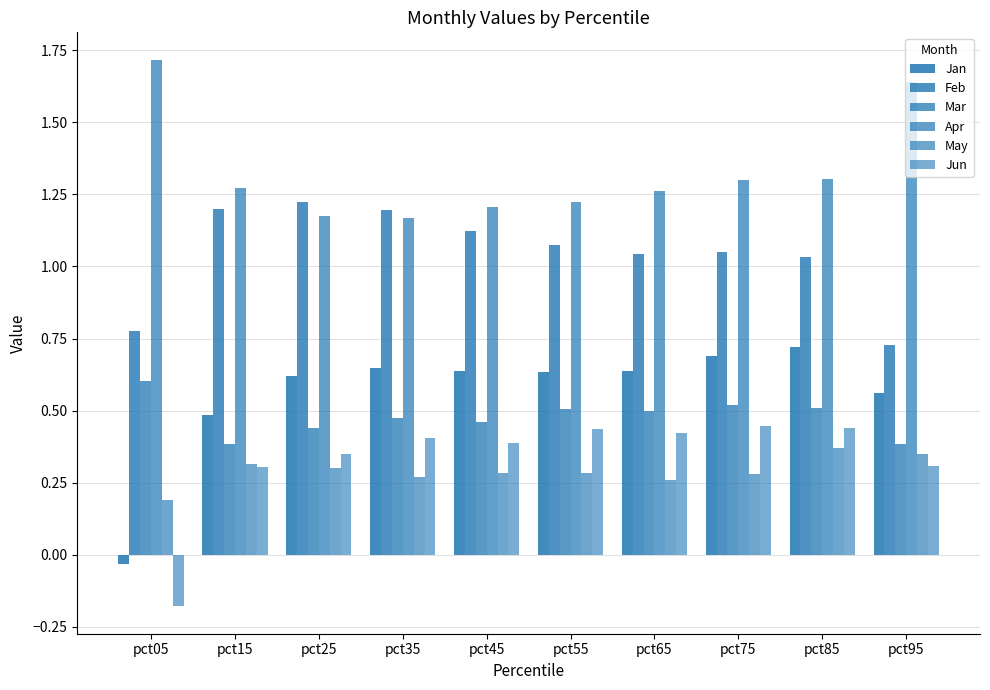

How many groups of bars are there?

10